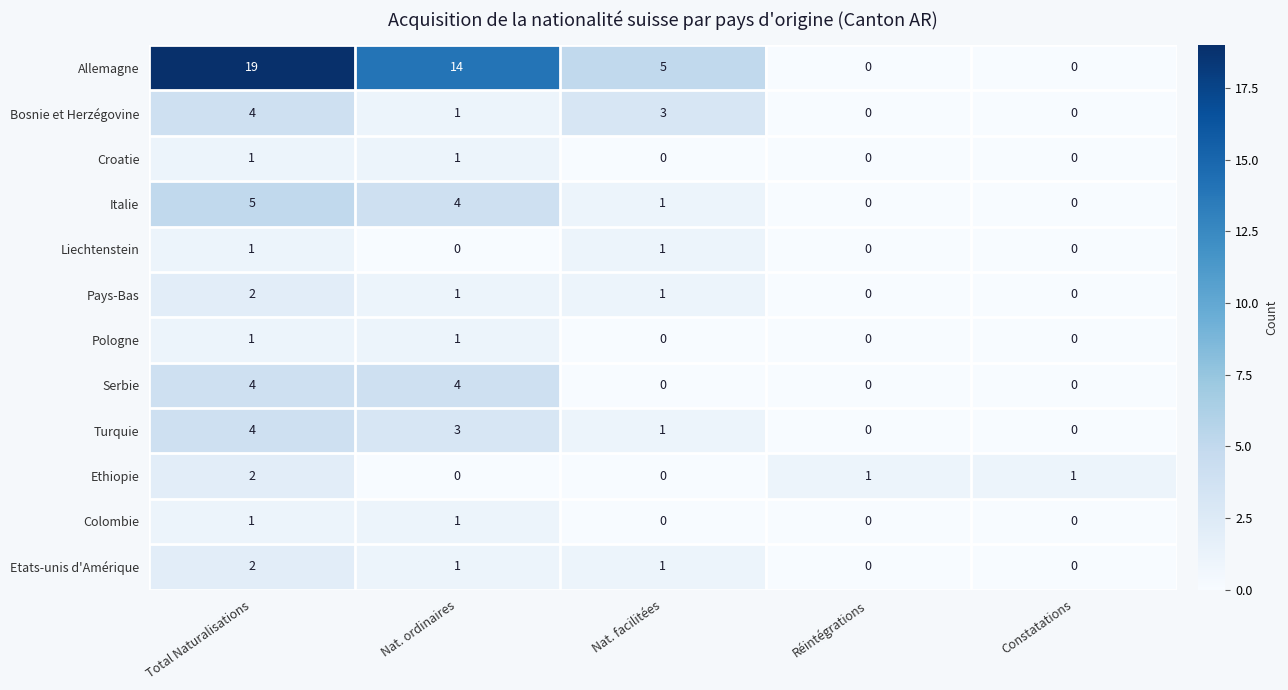

What is the maximum value shown in the chart?

19